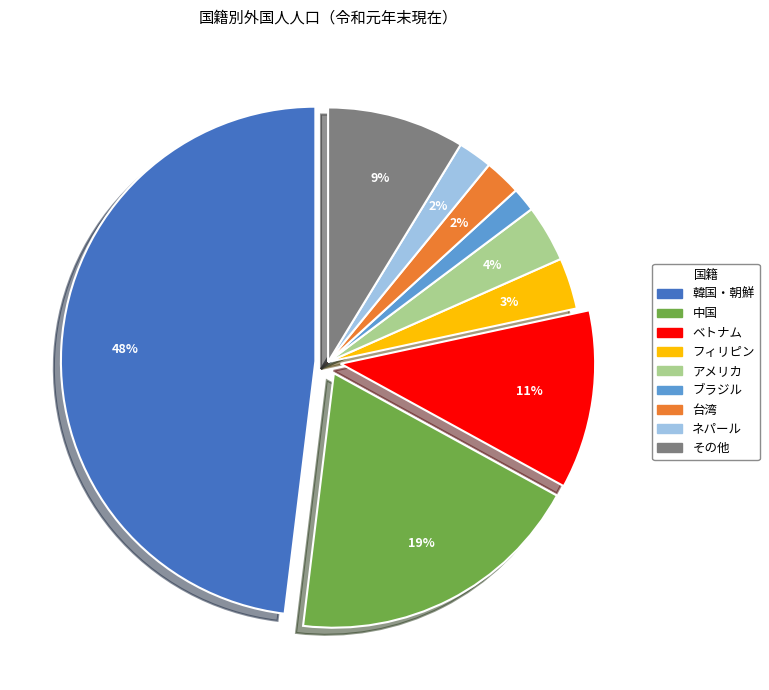

Is there any slice that represents more than half of the pie?

No